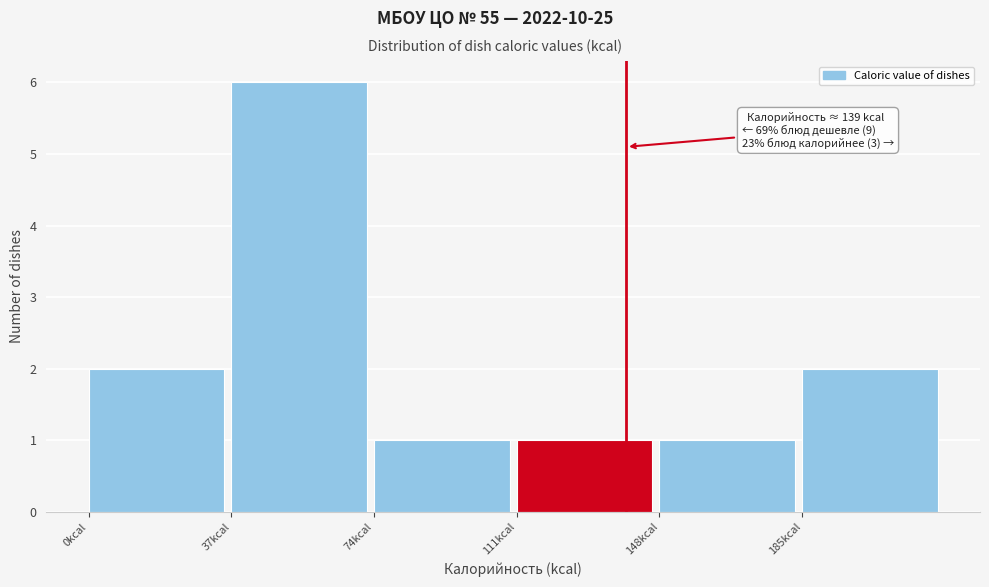

Over which range of the x-axis is the bar tallest?

37 to 74